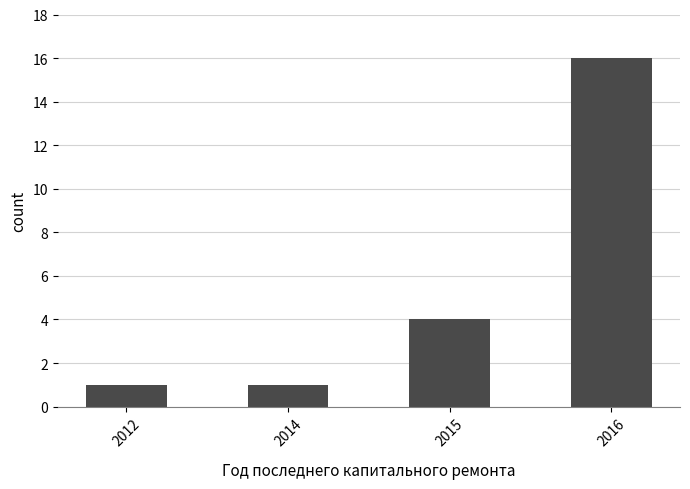

What is the value of the 3rd bar from the left?

4